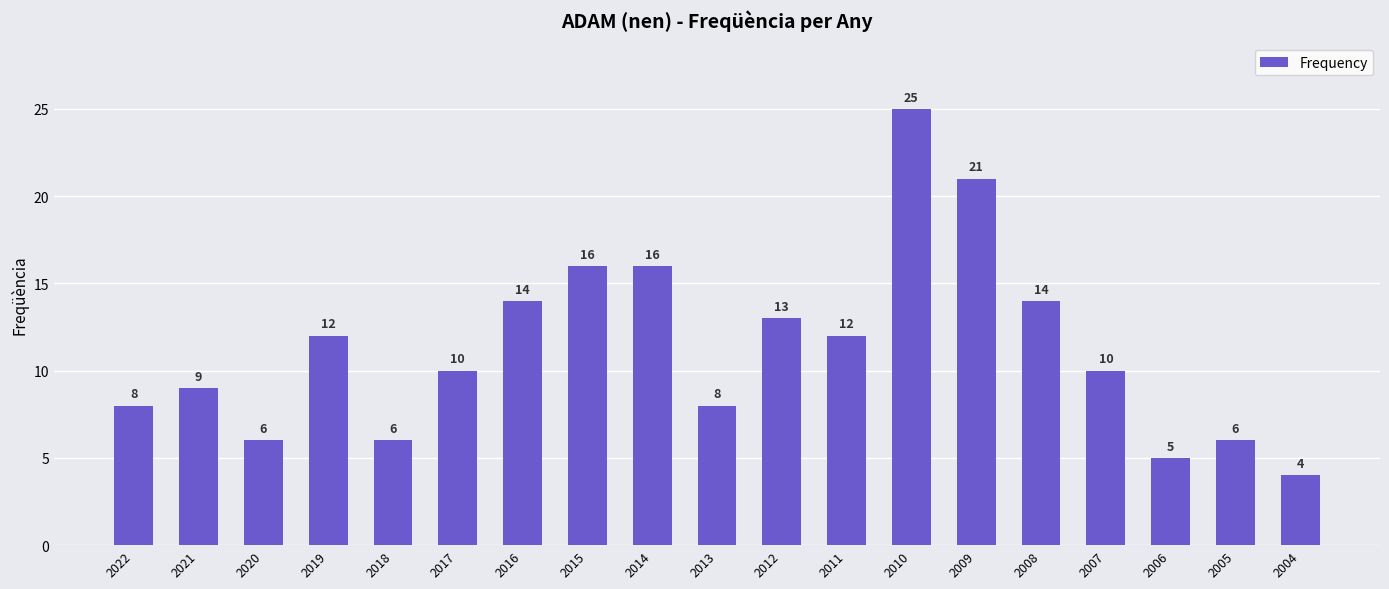

At which category does the chart reach its minimum across all series?

2004